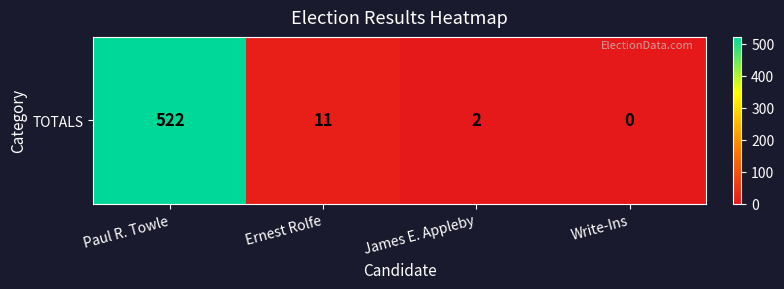

Where does the data first go above 11?

Paul R. Towle